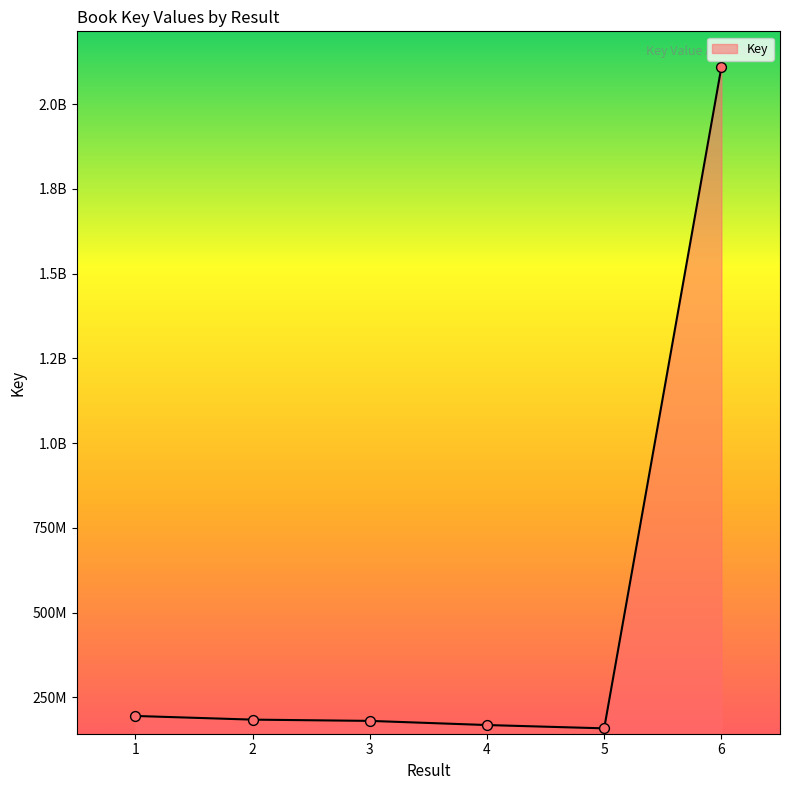

Which has a higher value, 2 or 6?

6